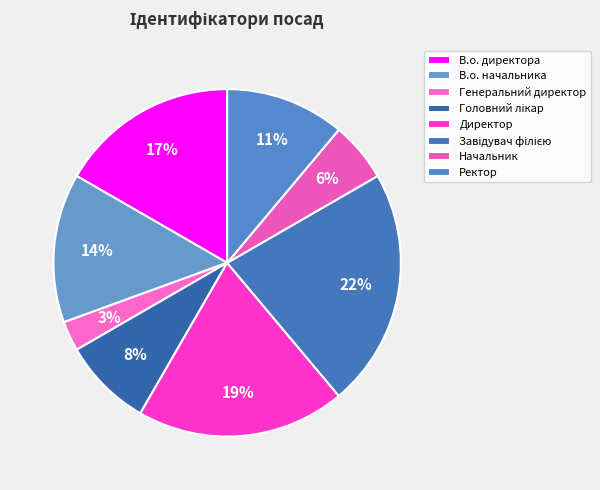

Does Головний лікар account for over 50% of the chart?

No